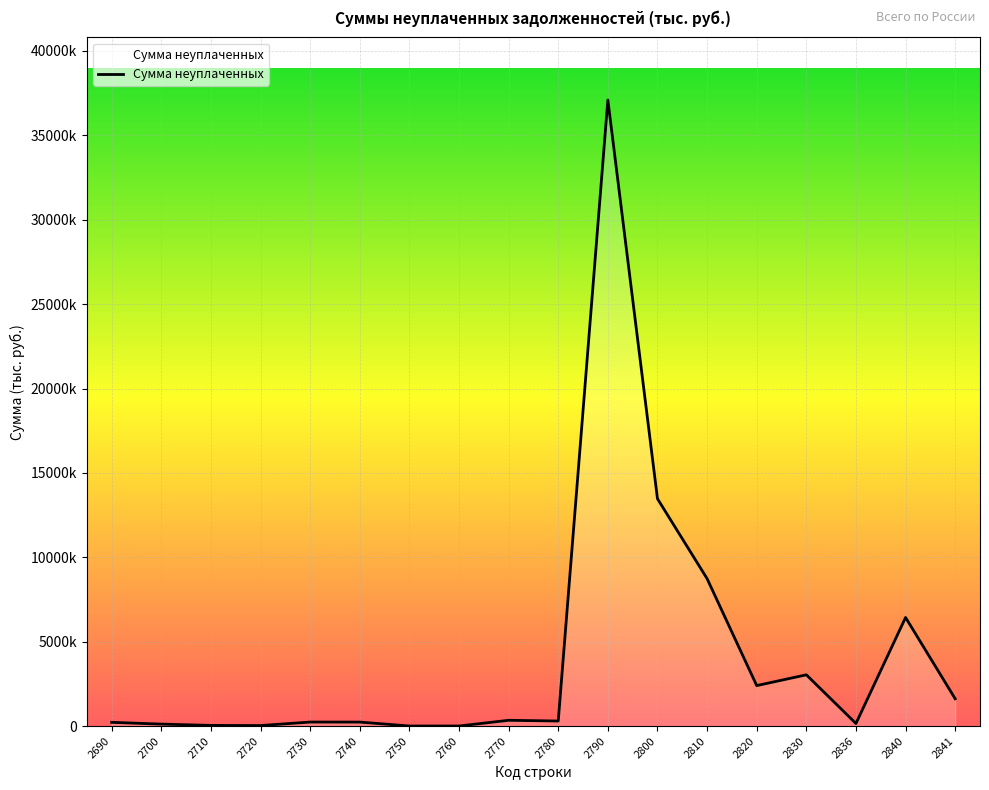

At which label is the value closest to 18548276?

2800